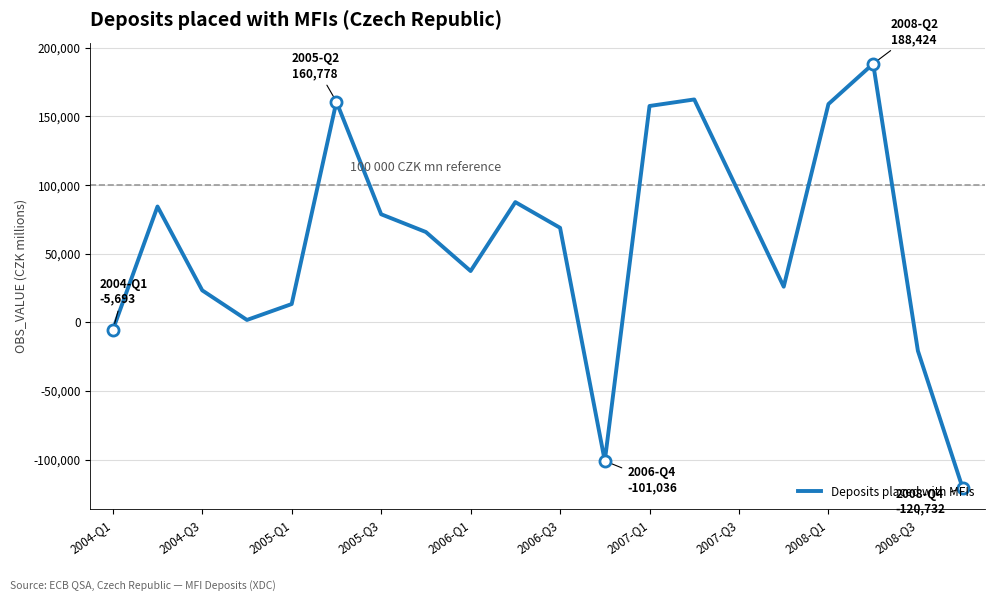

How many series are shown in this chart?

1